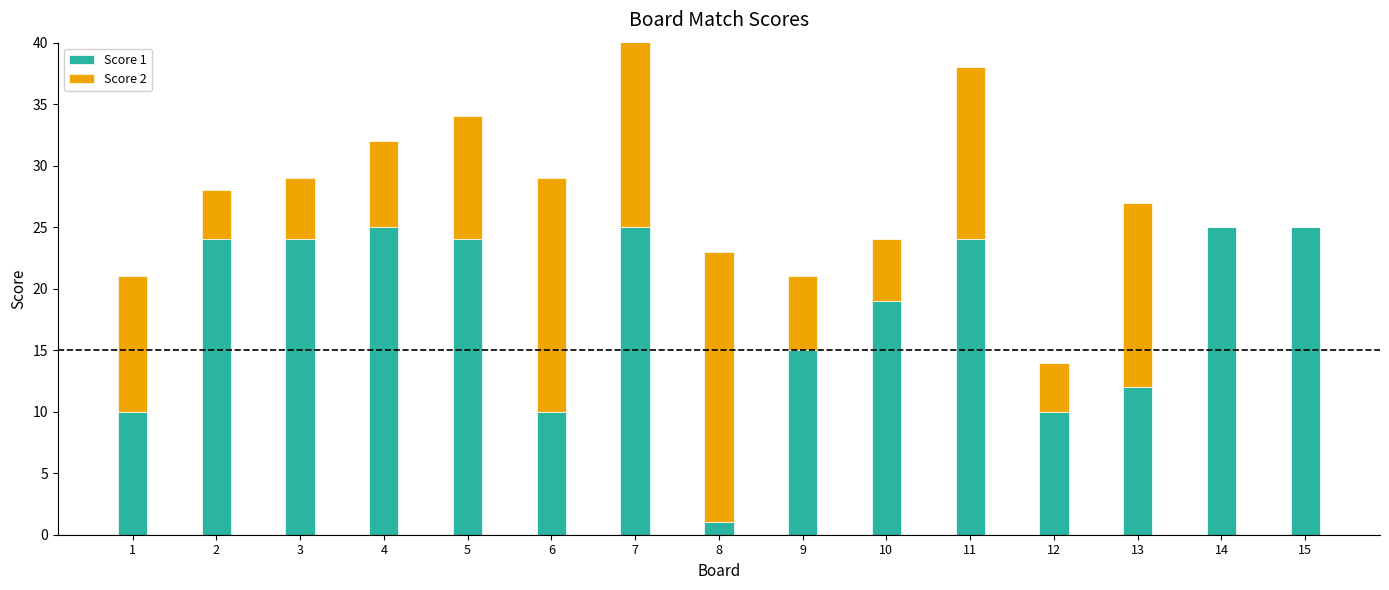

What is the value of the Score 2 bar at the 2nd from the left?

4